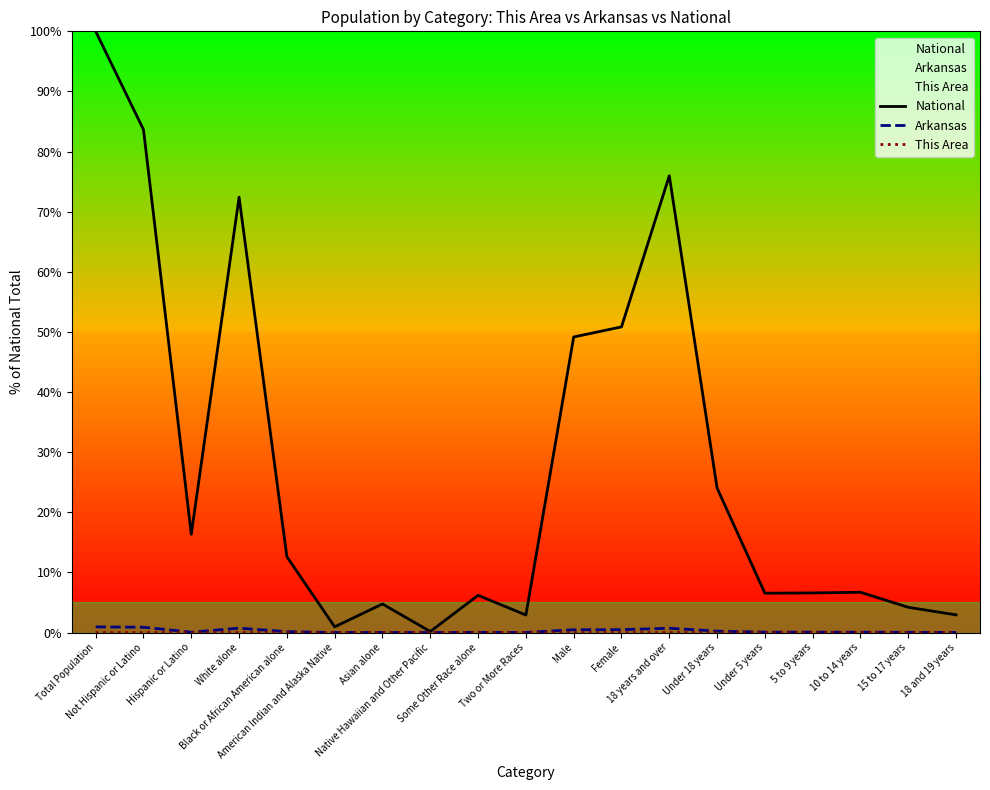

Reading left to right, what are all the values shown in this chart?

National: 100.0	83.7	16.3	72.4	12.6	0.9	4.8	0.2	6.2	2.9	49.2	50.8	76.0	24.0	6.5	6.6	6.7	4.2	2.9
Arkansas: 0.9	0.9	0.1	0.7	0.1	0.0	0.0	0.0	0.0	0.0	0.5	0.5	0.7	0.2	0.1	0.1	0.1	0.0	0.0
This Area: 0.0	0.0	0.0	0.0	0.0	0.0	0.0	0.0	0.0	0.0	0.0	0.0	0.0	0.0	0.0	0.0	0.0	0.0	0.0